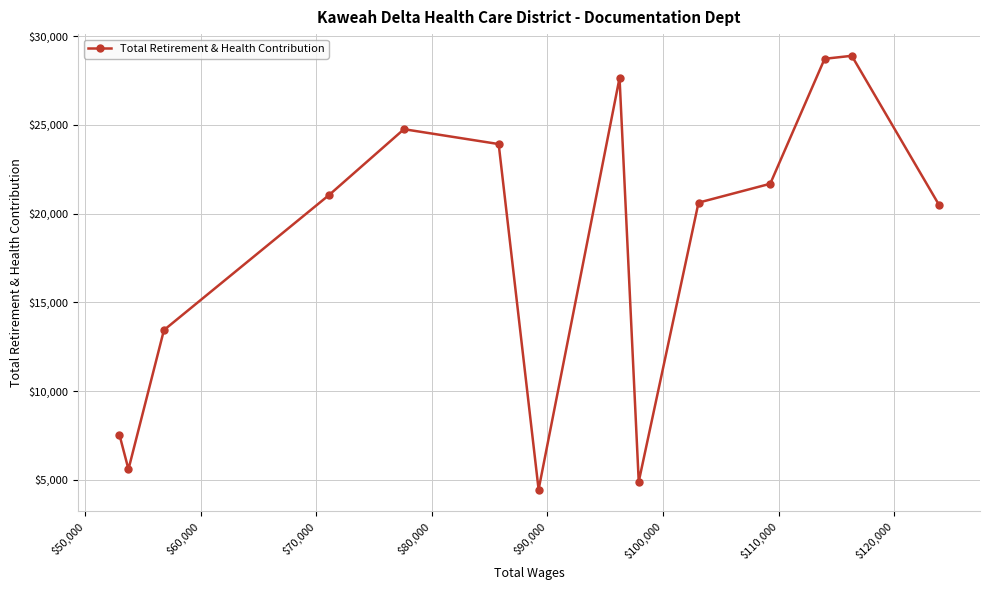

What is the average value?

18120